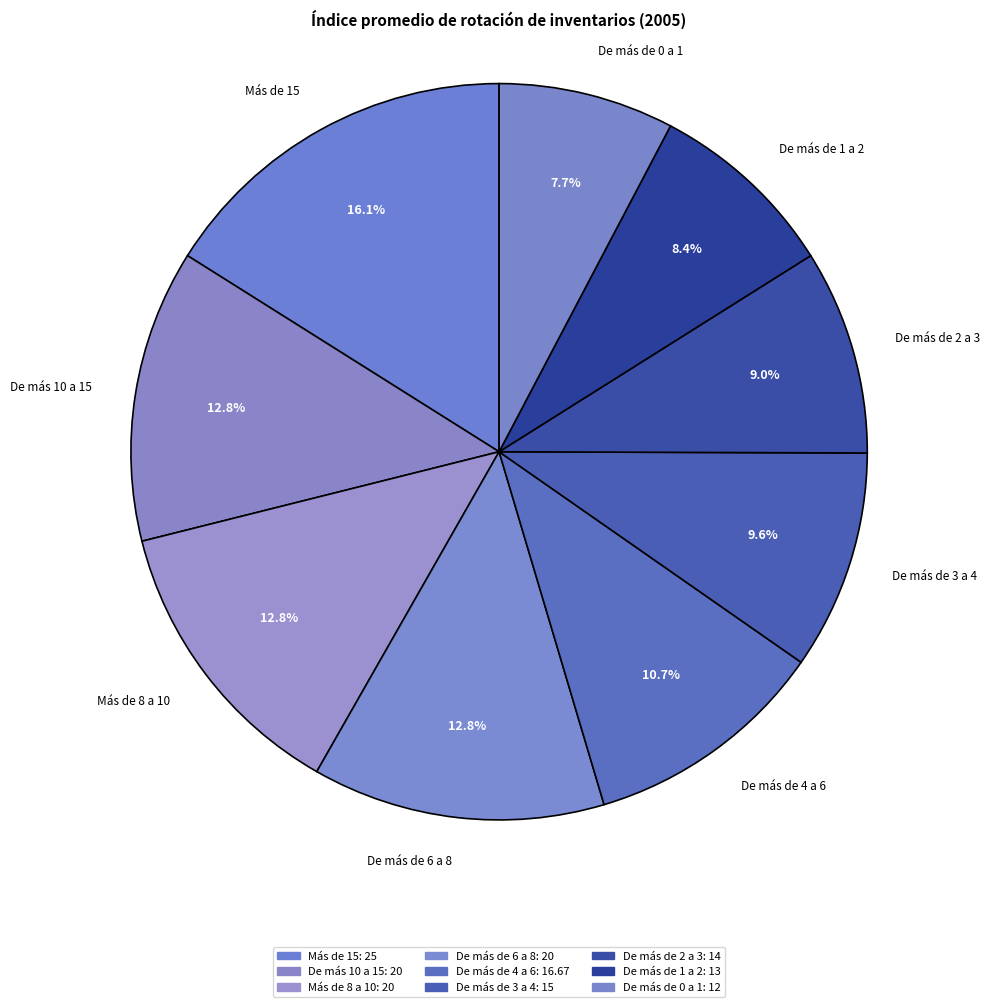

To the nearest percent, what portion does De más de 1 a 2 represent?

8%